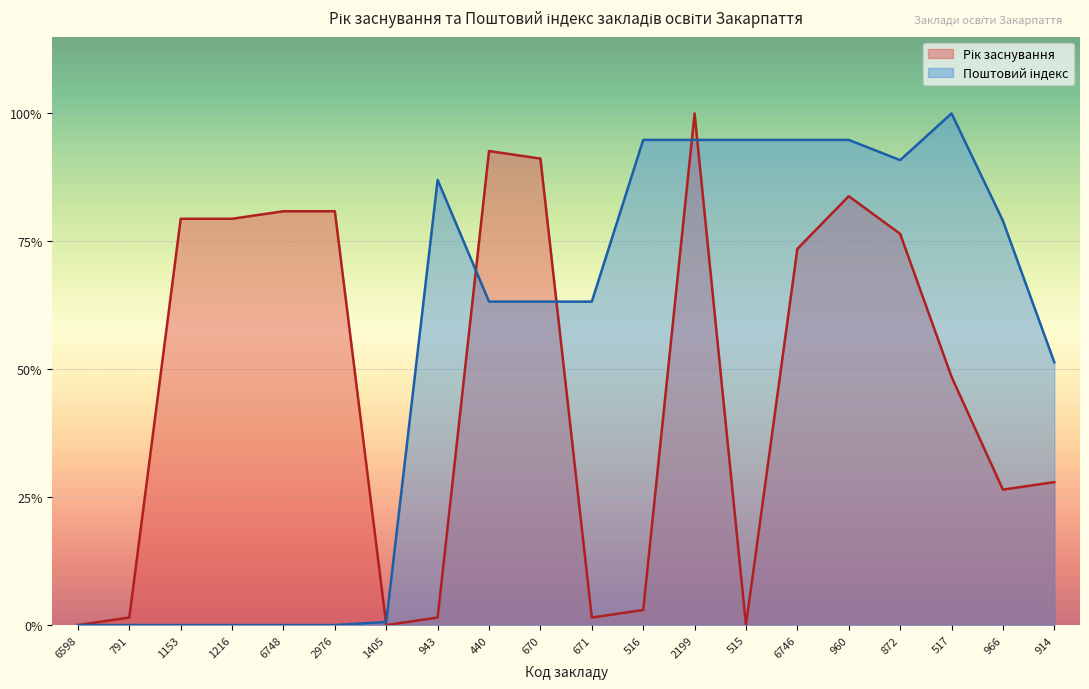

Reading left to right, extract all data points from this chart.

Рік заснування: 0.0	0.0	0.8	0.8	0.8	0.8	0.0	0.0	0.9	0.9	0.0	0.0	1.0	0.0	0.7	0.8	0.8	0.5	0.3	0.3
Поштовий індекс: 0.0	0.0	0.0	0.0	0.0	0.0	0.0	0.9	0.6	0.6	0.6	0.9	0.9	0.9	0.9	0.9	0.9	1.0	0.8	0.5